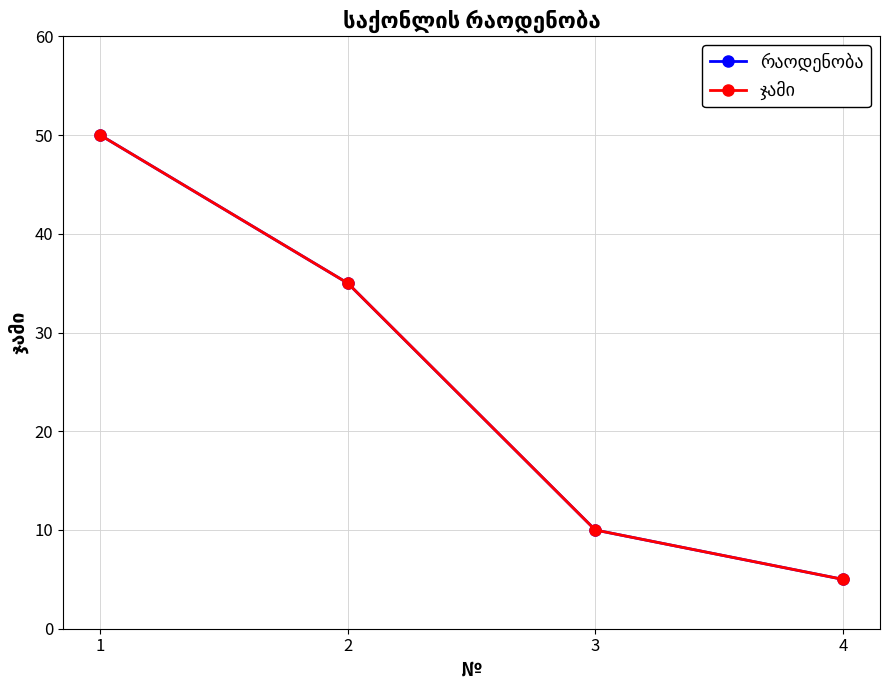

How many რაოდენობა values are between 10 and 50?

3